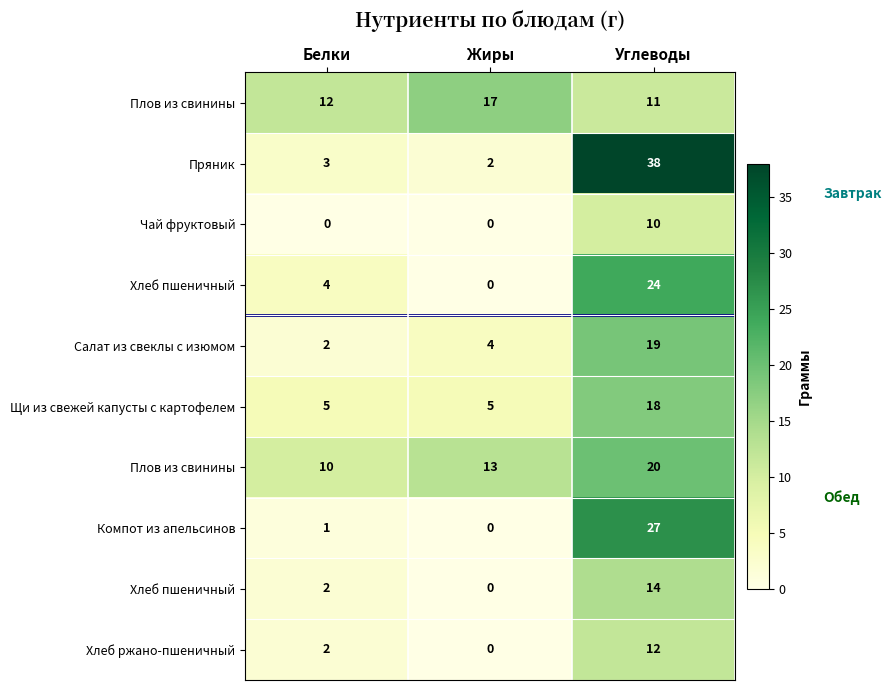

Which label corresponds to the smallest value in the chart?

Белки